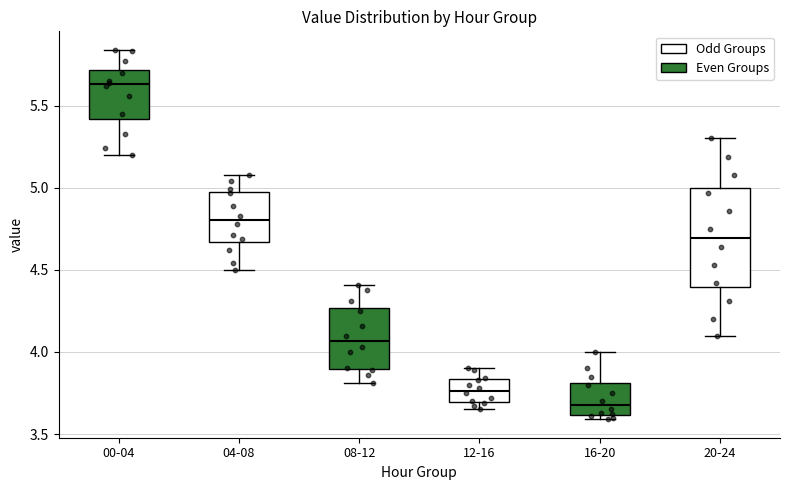

Where is the upper edge of the box for 20-24 on the y-axis? The values are not printed on the chart, so give them approximately, as read against the axis.

5.00